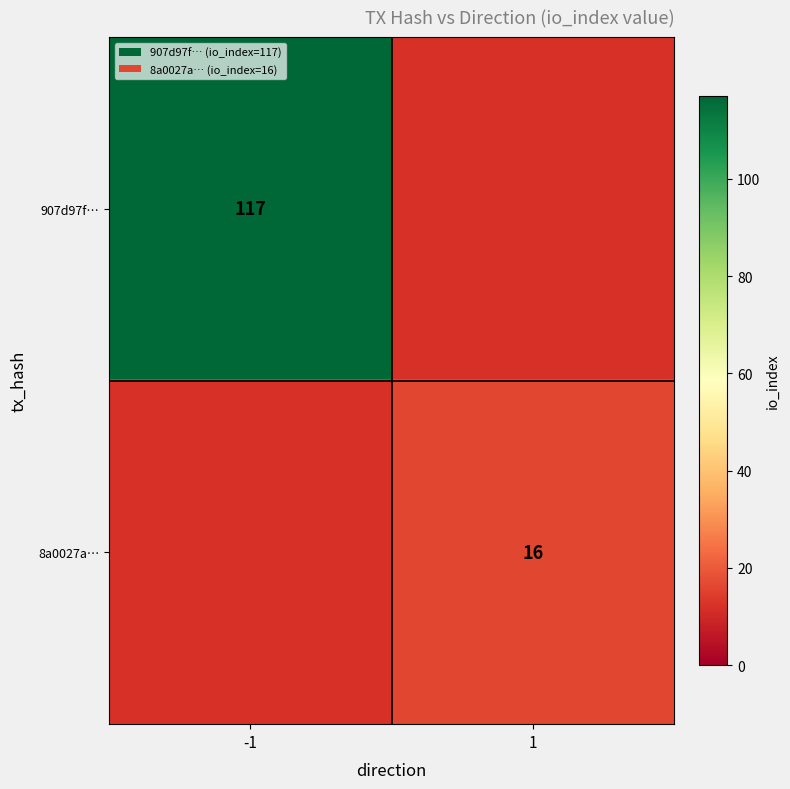

The 8a0027a… series shows 22 at 1. True or false?

False